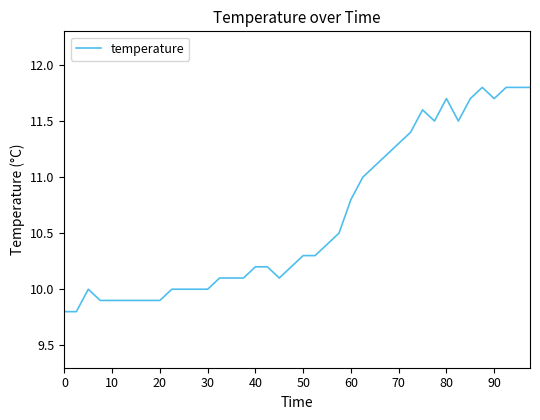

What is the minimum value shown in the chart?

9.8